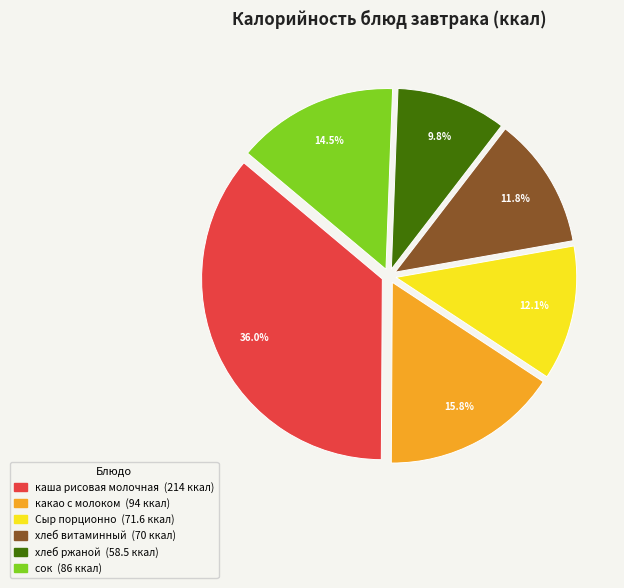

How much of the chart is everything except сок?

85.5%